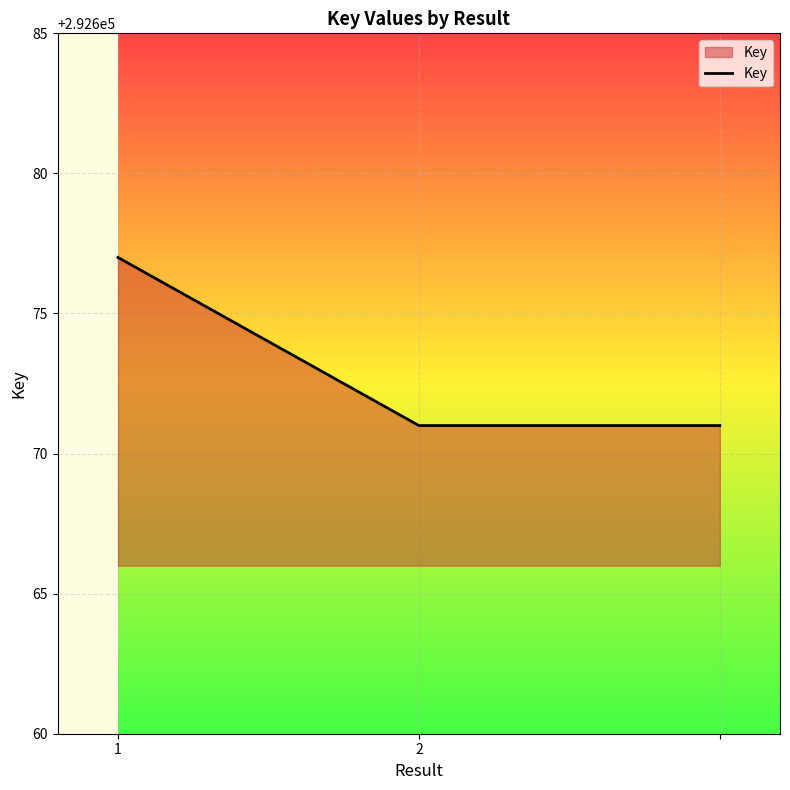

What is the difference between the maximum and minimum values?

6